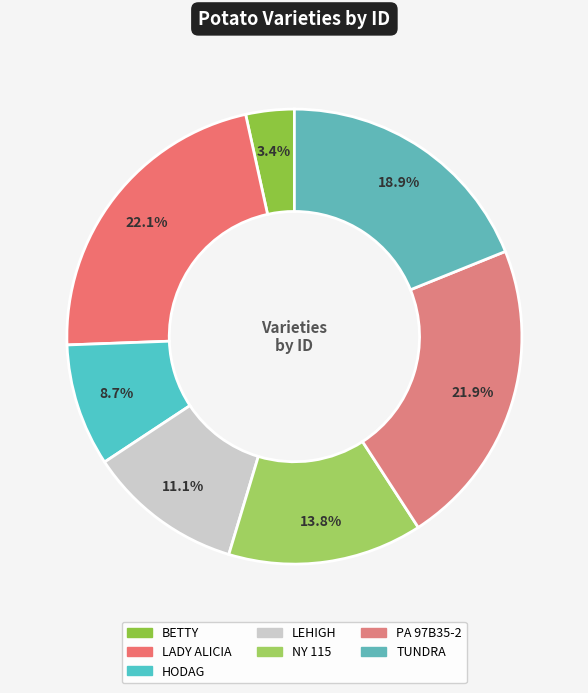

Does LEHIGH account for over 50% of the chart?

No